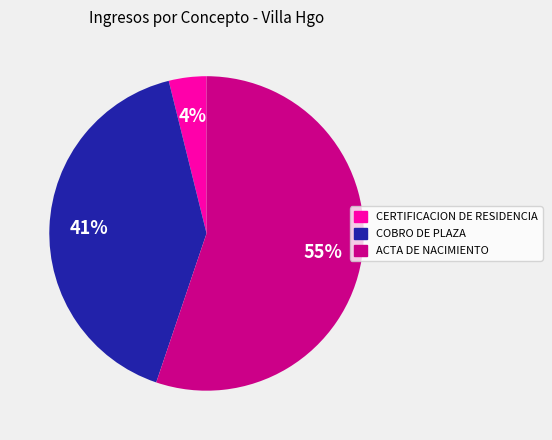

Which category has the smallest portion of the pie?

CERTIFICACION DE RESIDENCIA